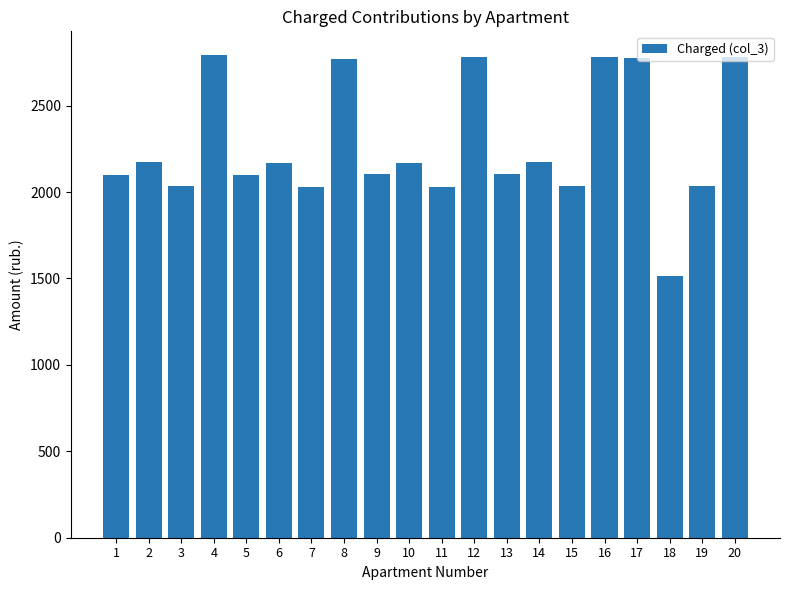

The value at 13 is 3455.0. True or false?

False